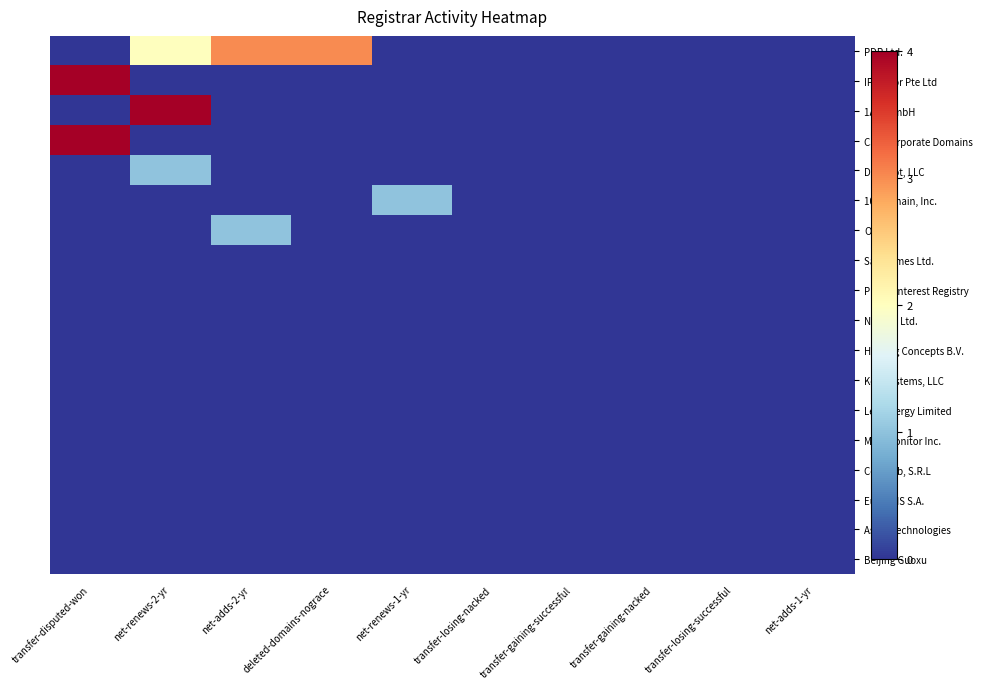

How many distinct data groups are displayed?

18